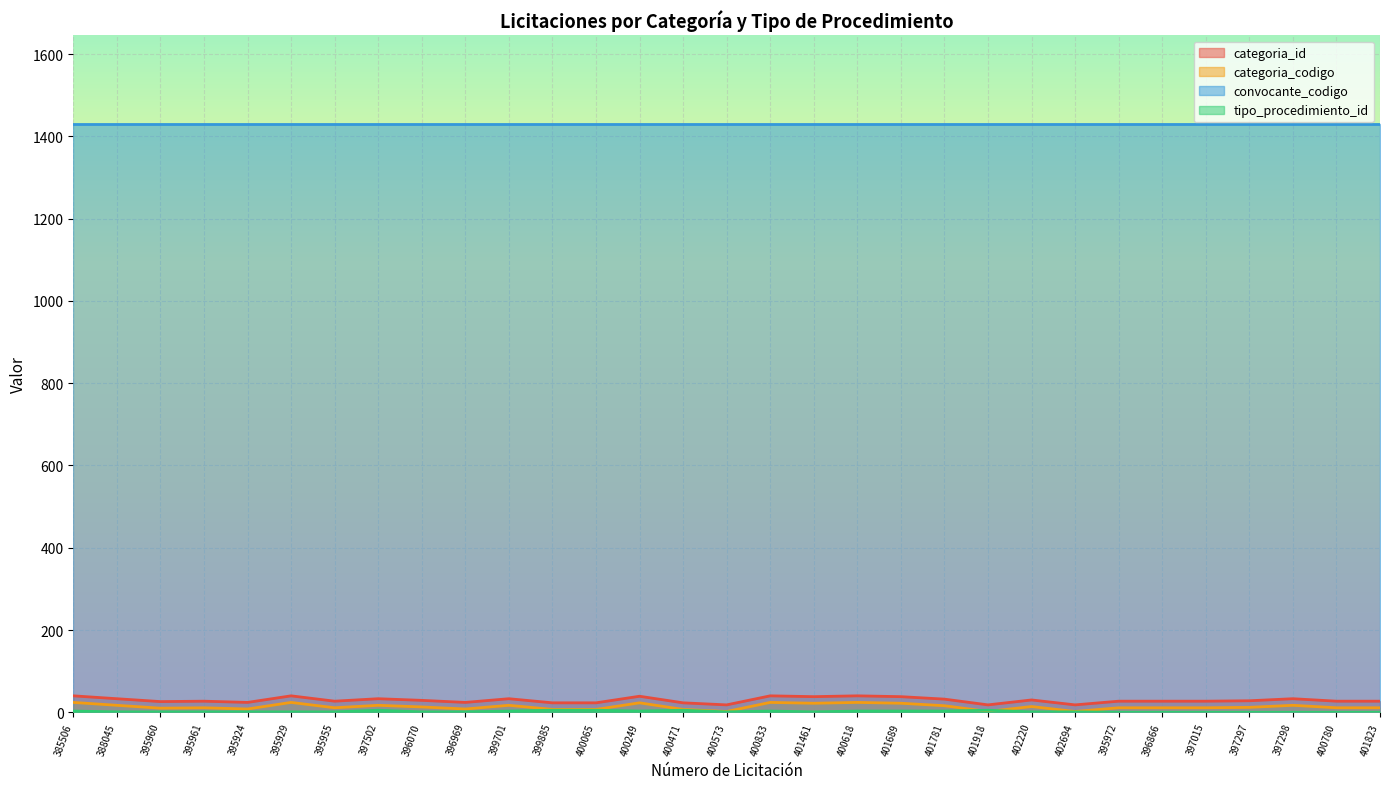

What is the maximum value shown in the chart?

1431